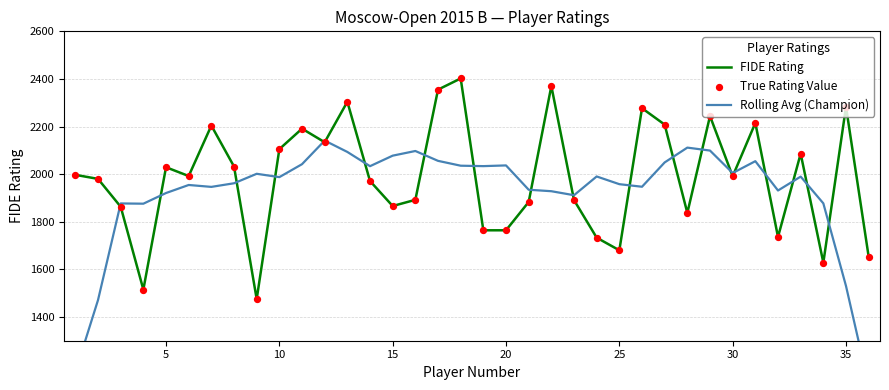

Which series has the largest total across all categories?

FIDE Rating